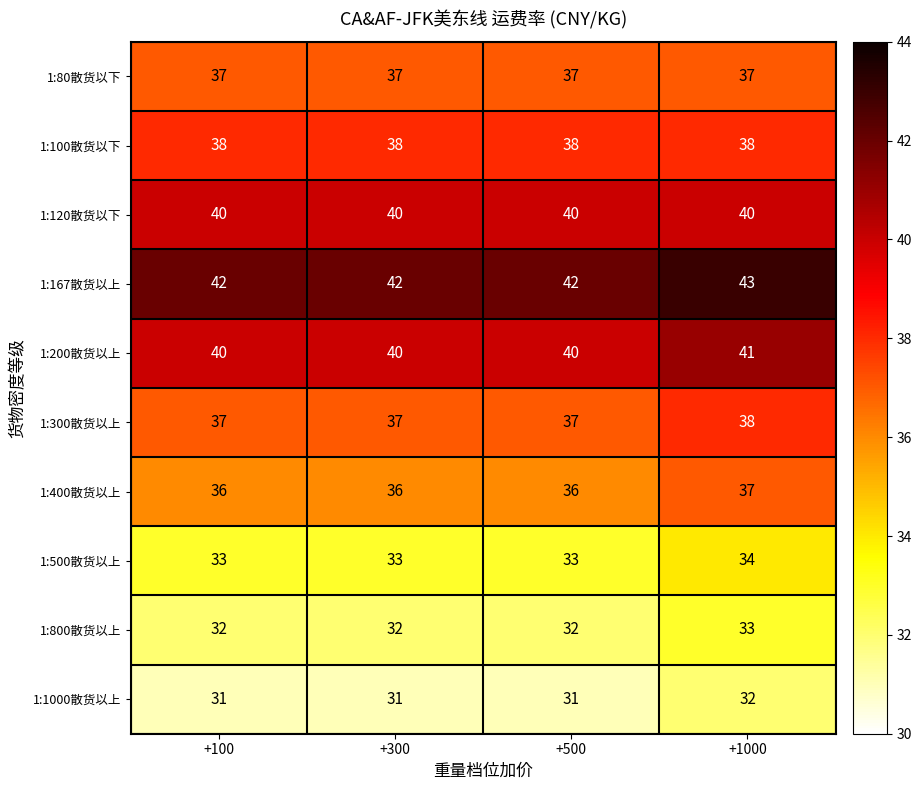

Is it true that 1:120散货以下 equals 21 at +300?

False